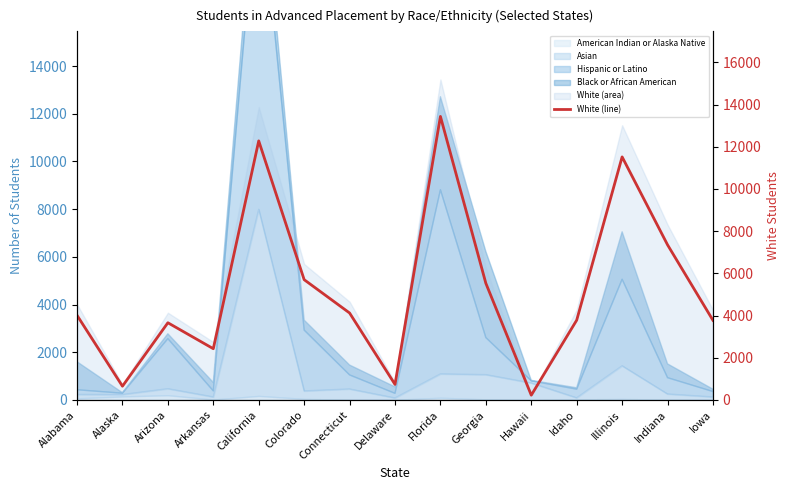

How many points are higher than both their immediate neighbors (excluding endpoints)?

4